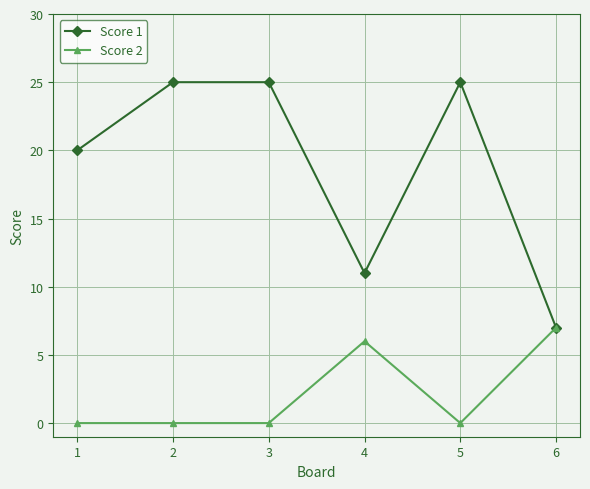

How many interior local valleys does the Score 1 series have?

1